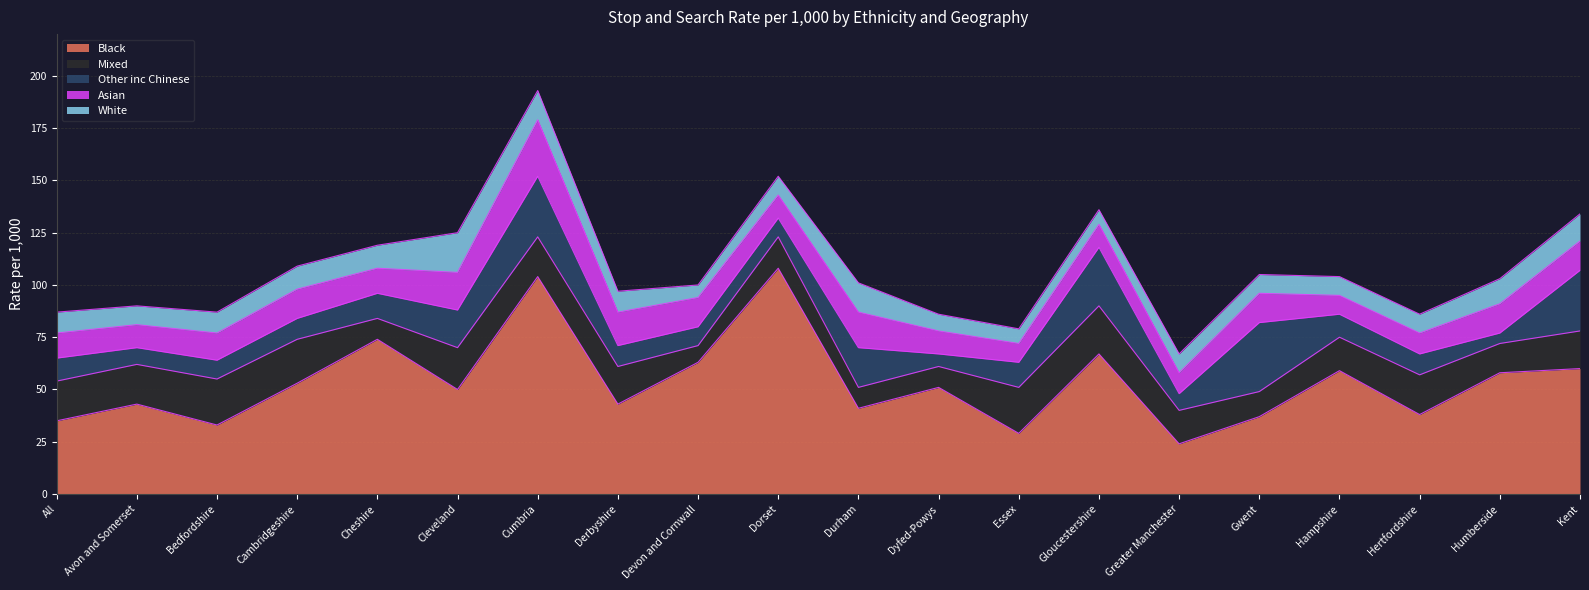

Reading right to left, transcribe all the data shown in this chart.

Black: 60	58	38	59	37	24	67	29	51	41	108	63	43	104	50	74	53	33	43	35
Mixed: 18	14	19	16	12	16	23	22	10	10	15	8	18	19	20	10	21	22	19	19
Other inc Chinese: 29	5	10	11	33	8	28	12	6	19	9	9	10	29	18	12	10	9	8	11
Asian: 14	14	10	9	14	10	11	9	11	17	11	14	16	27	18	12	14	13	11	12
White: 13	12	9	9	9	9	7	7	8	14	9	6	10	14	19	11	11	10	9	10